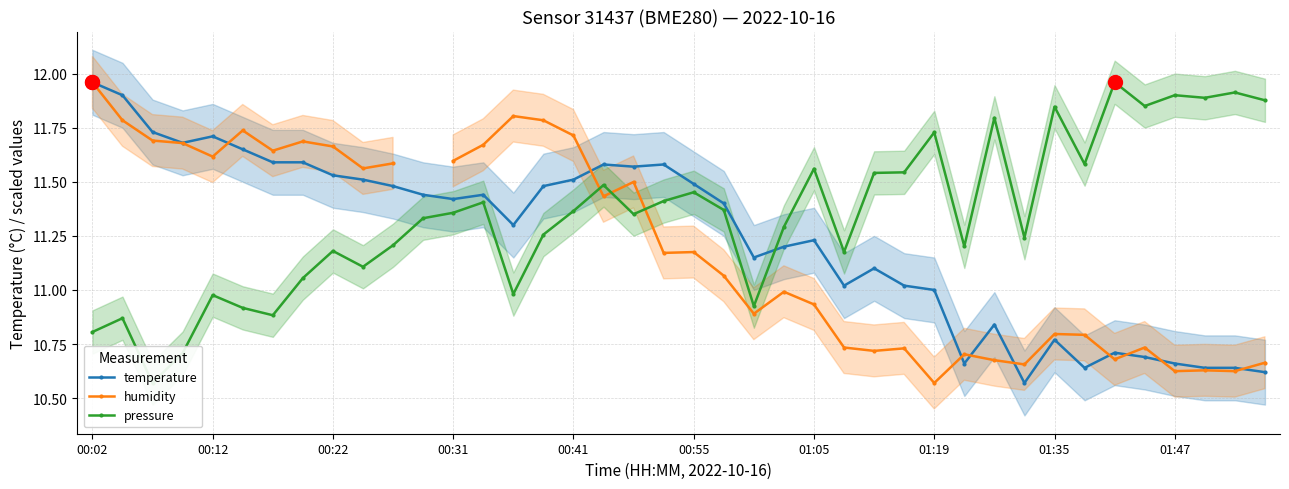

True or false: temperature has a value of 2.4 at 00:02.

False